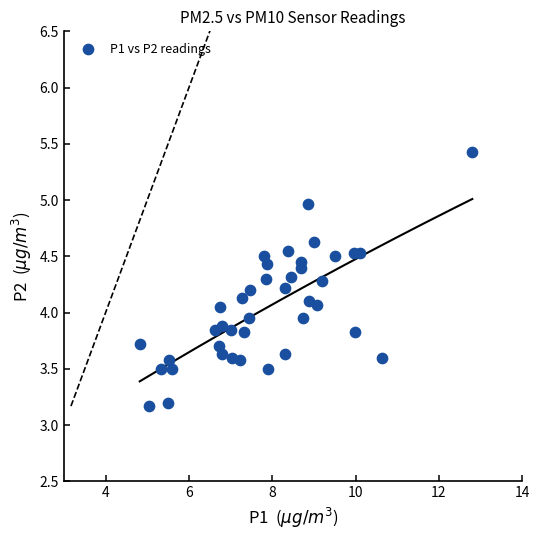

What is the range of Y values (max minus min)?

2.3